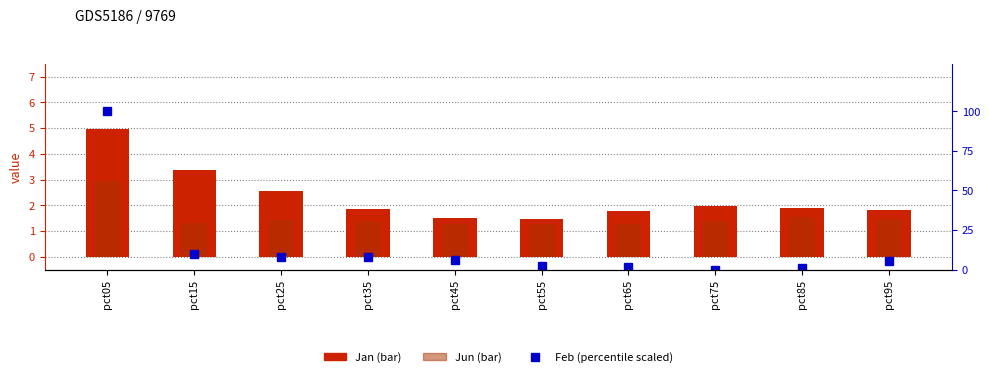

What is the total value across all series at pct55?

5.0